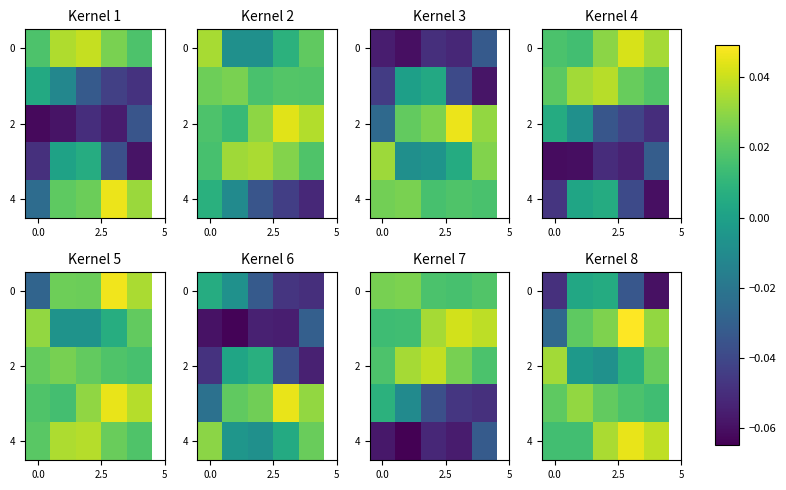

Which has a higher value, 3 or 4?

3